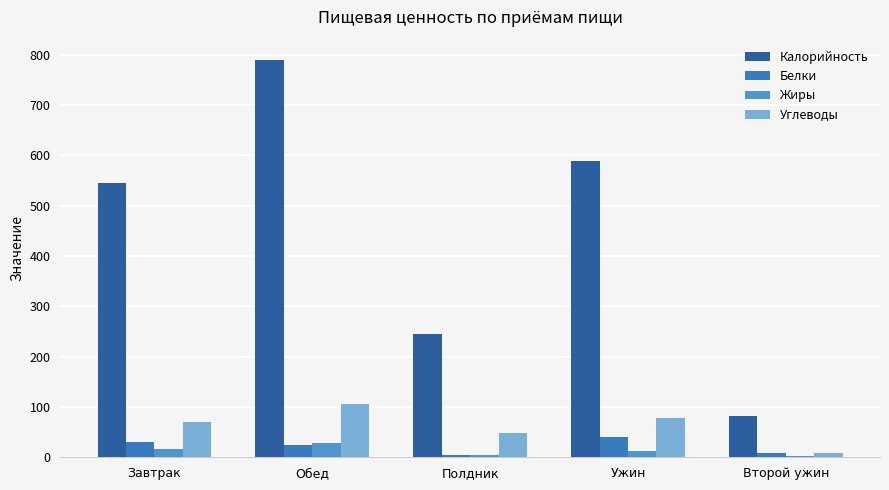

Rank the series by their maximum value, from lowest to highest.

Жиры, Белки, Углеводы, Калорийность